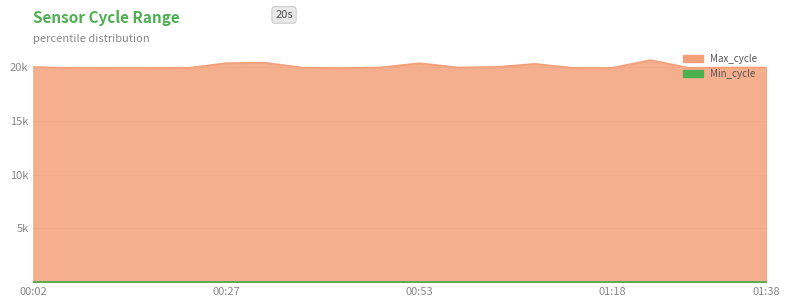

Is it true that the value at 01:18 is 19924?

True